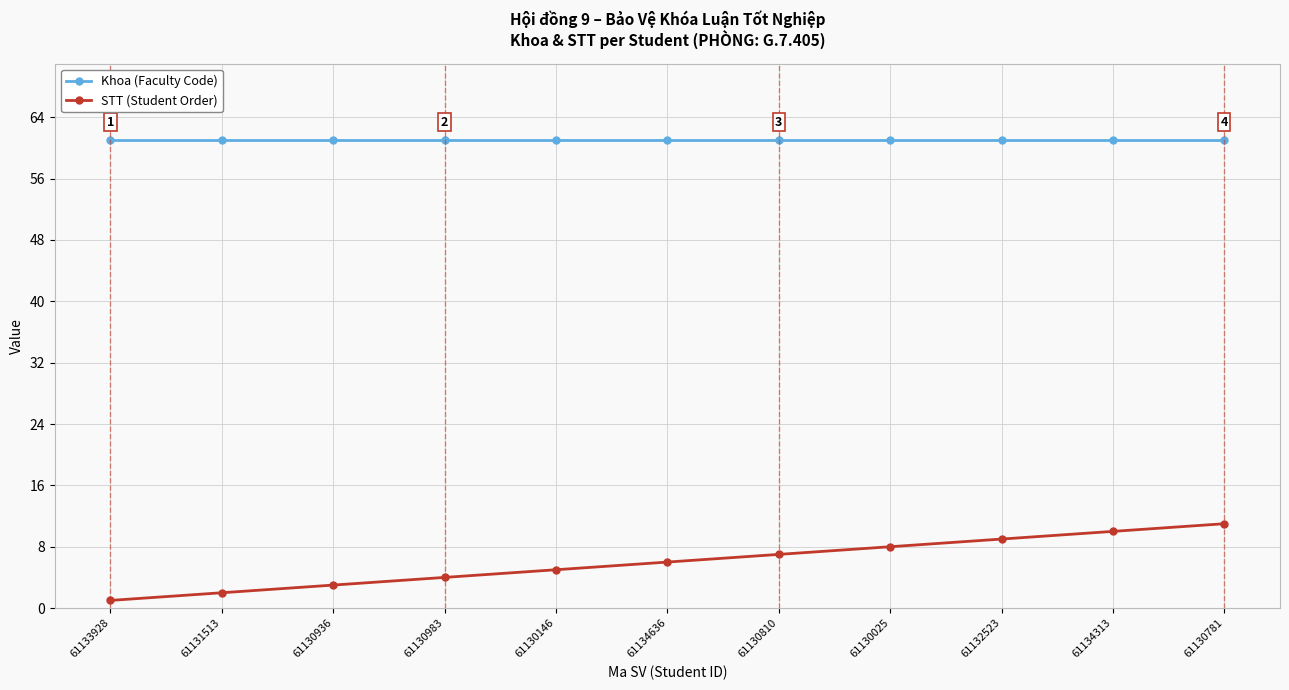

Reading right to left, extract all data points from this chart.

Khoa (Faculty Code): 61130781=61	61134313=61	61132523=61	61130025=61	61130810=61	61134636=61	61130146=61	61130983=61	61130936=61	61131513=61	61133928=61
STT (Student Order): 61130781=11	61134313=10	61132523=9	61130025=8	61130810=7	61134636=6	61130146=5	61130983=4	61130936=3	61131513=2	61133928=1